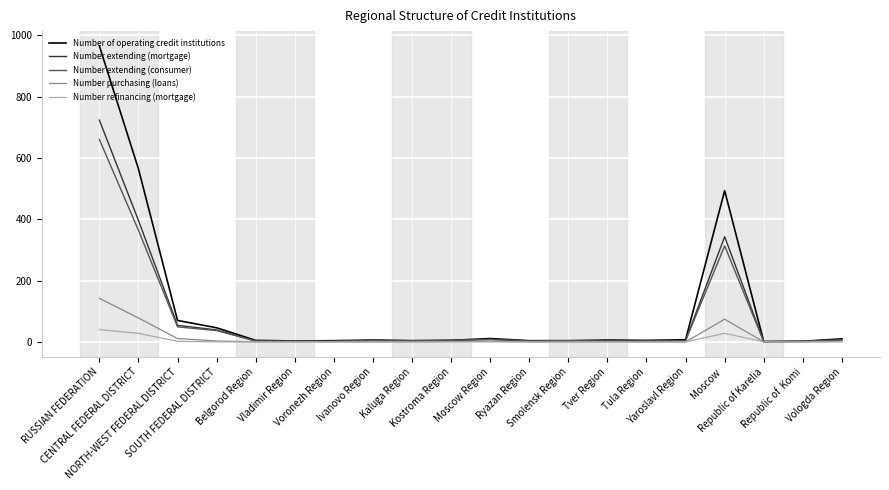

Is this an area chart (filled region under the line)?

No